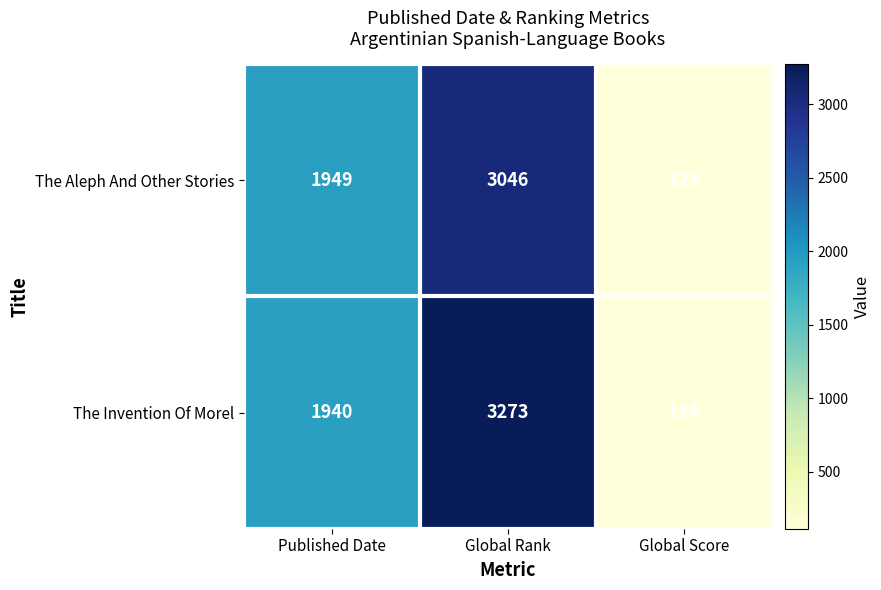

What is the average value of the The Aleph And Other Stories series?

1706